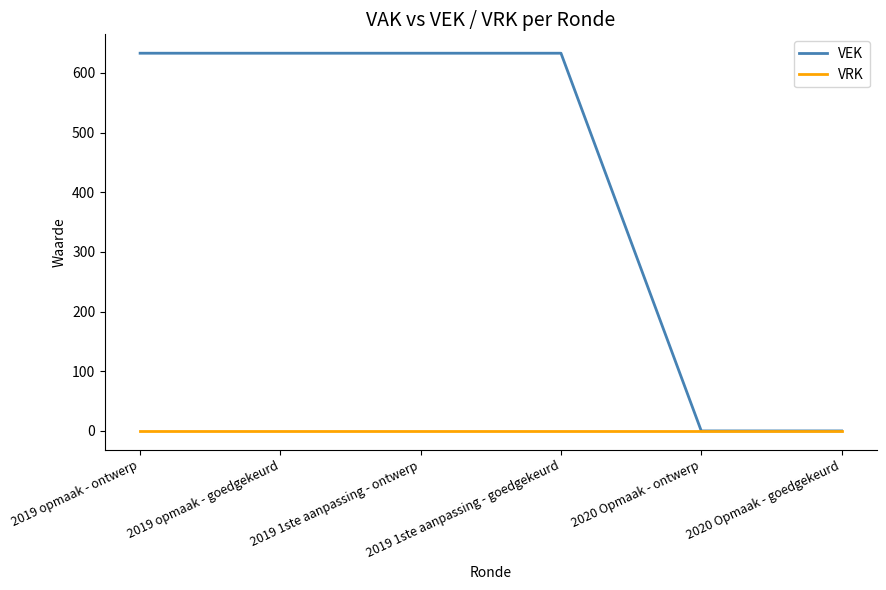

Which series has the largest total across all categories?

VEK